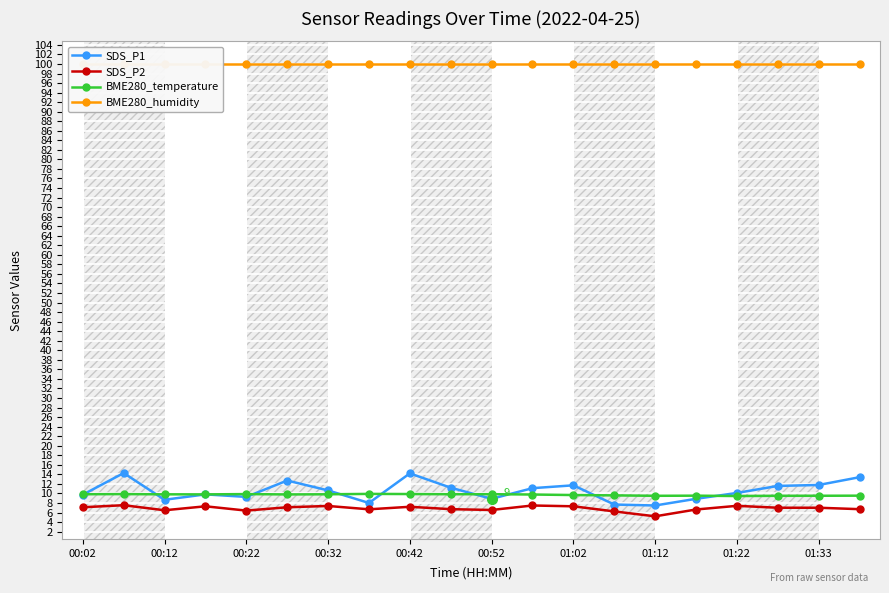

What is the lowest value of the SDS_P1 series?

7.5